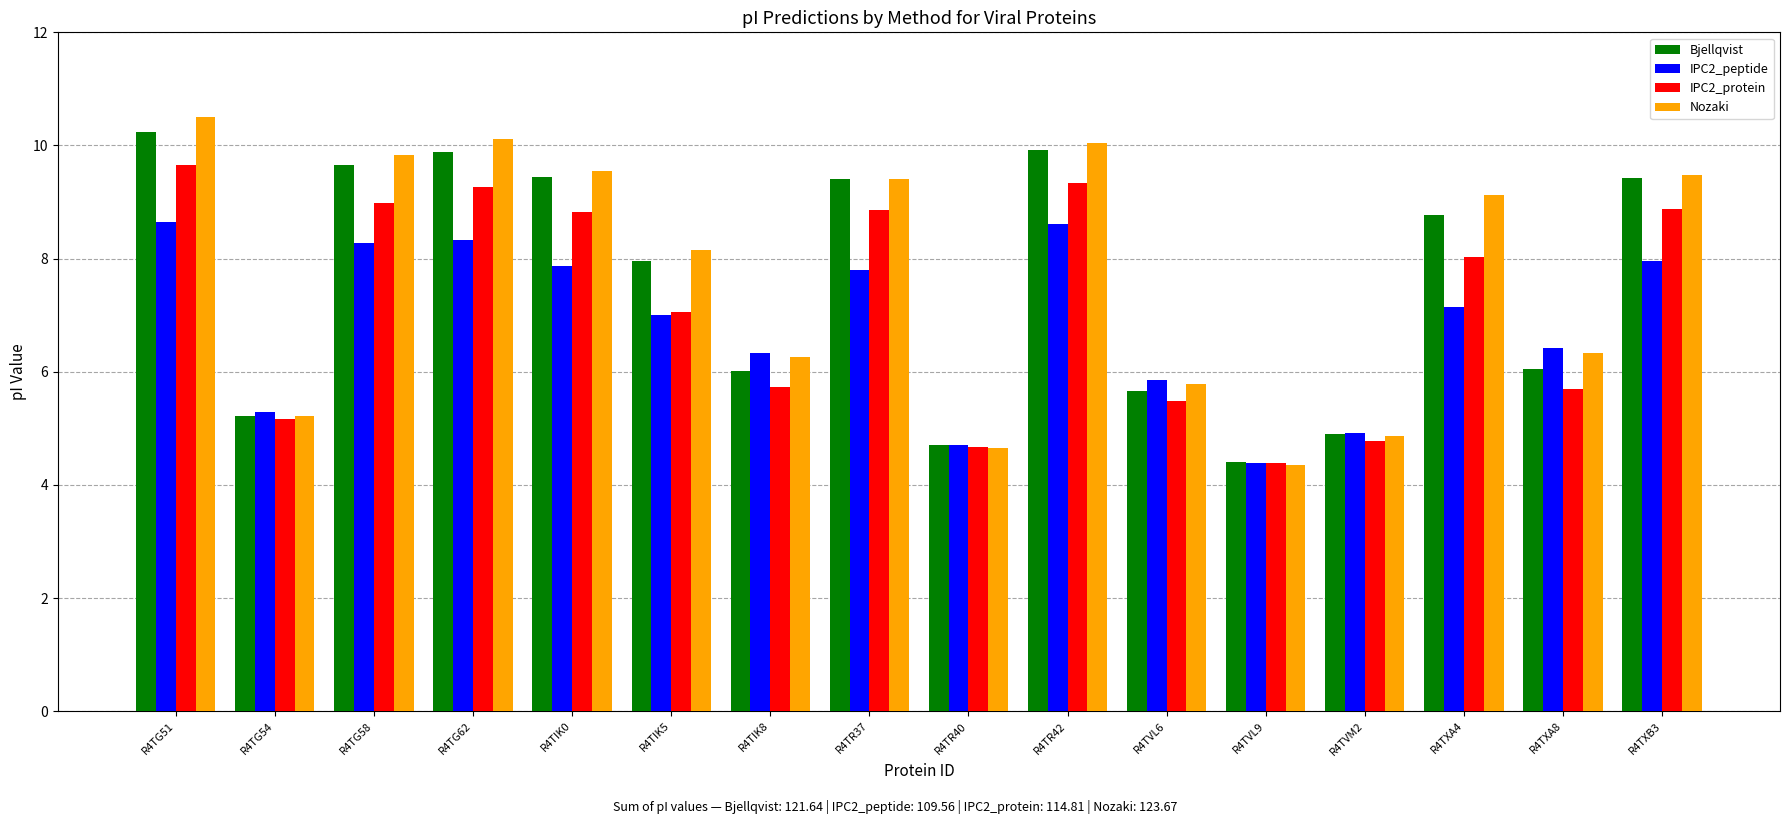

Which series has the widest spread of values?

Nozaki